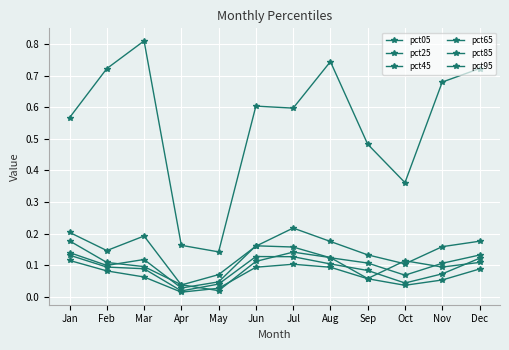

Reading right to left, extract all data points from this chart.

pct05: 0.1	0.1	0.1	0.1	0.1	0.1	0.1	0.0	0.0	0.1	0.1	0.2
pct25: 0.1	0.1	0.0	0.1	0.1	0.1	0.1	0.0	0.0	0.1	0.1	0.1
pct45: 0.1	0.1	0.0	0.1	0.1	0.1	0.1	0.0	0.0	0.1	0.1	0.1
pct65: 0.1	0.1	0.1	0.1	0.1	0.2	0.2	0.0	0.0	0.1	0.1	0.1
pct85: 0.2	0.2	0.1	0.1	0.2	0.2	0.2	0.1	0.0	0.2	0.1	0.2
pct95: 0.7	0.7	0.4	0.5	0.7	0.6	0.6	0.1	0.2	0.8	0.7	0.6